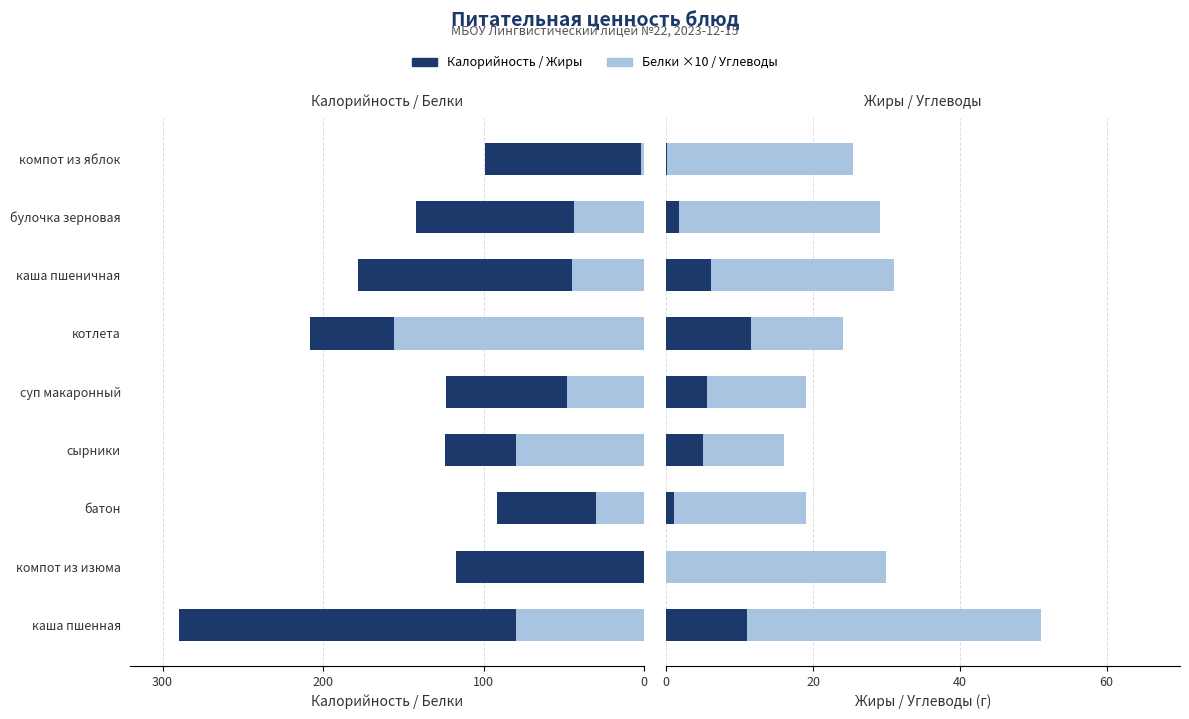

True or false: Жиры has a value of 9.5 at суп макаронный.

False